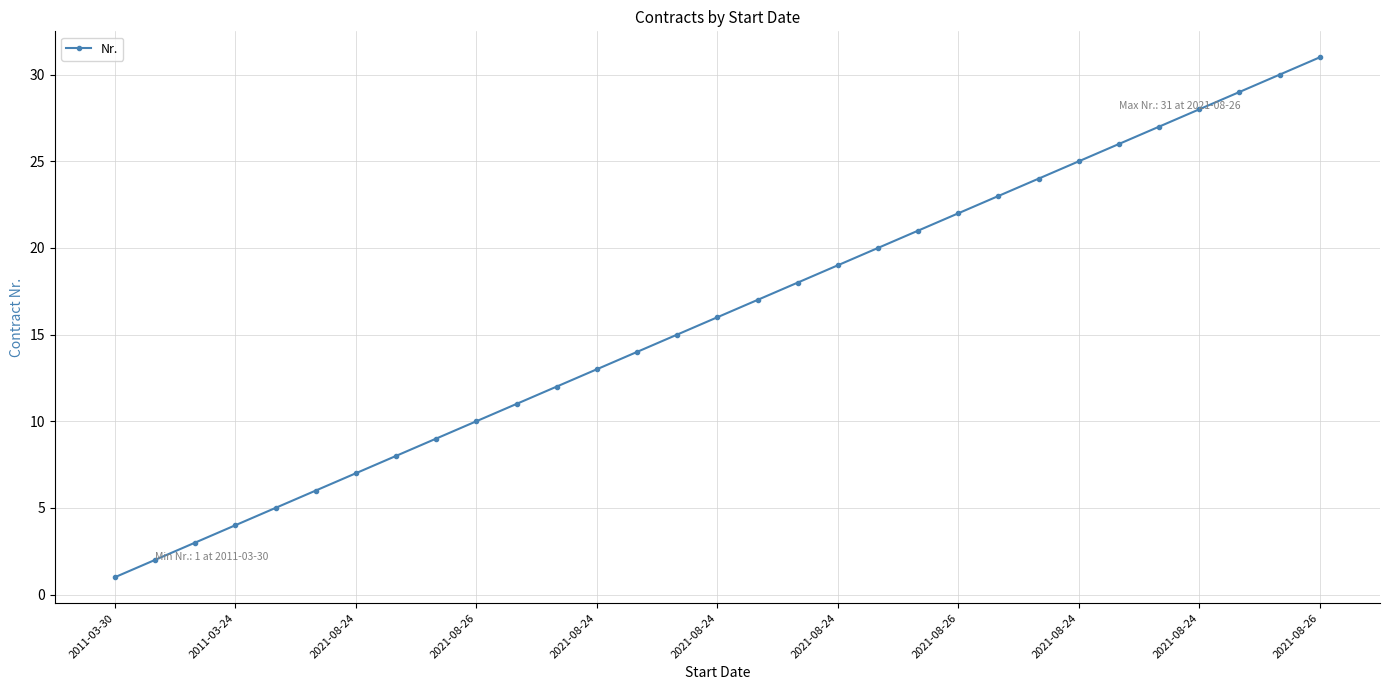

Reading right to left, list all the values displayed in this chart.

31	30	29	28	27	26	25	24	23	22	21	20	19	18	17	16	15	14	13	12	11	10	9	8	7	6	5	4	3	2	1